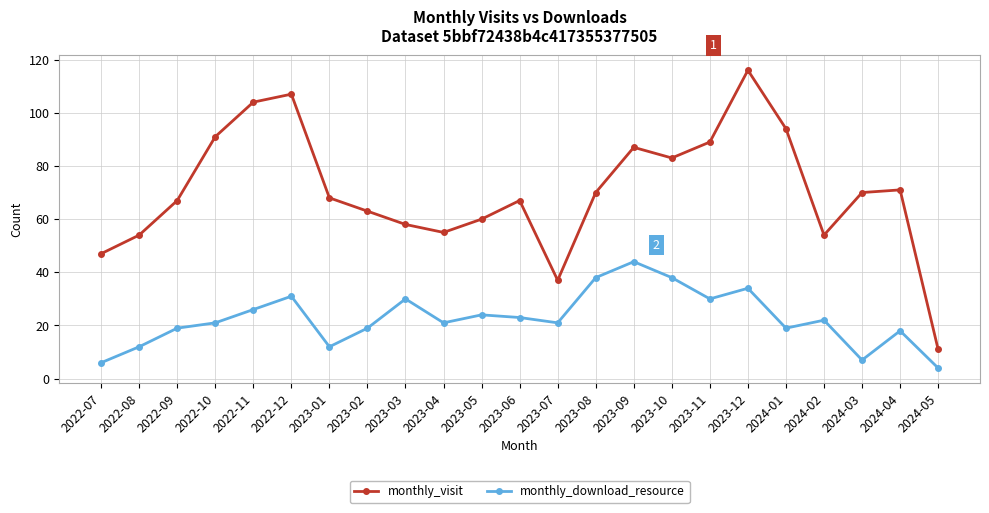

How many lines are shown in the chart?

2